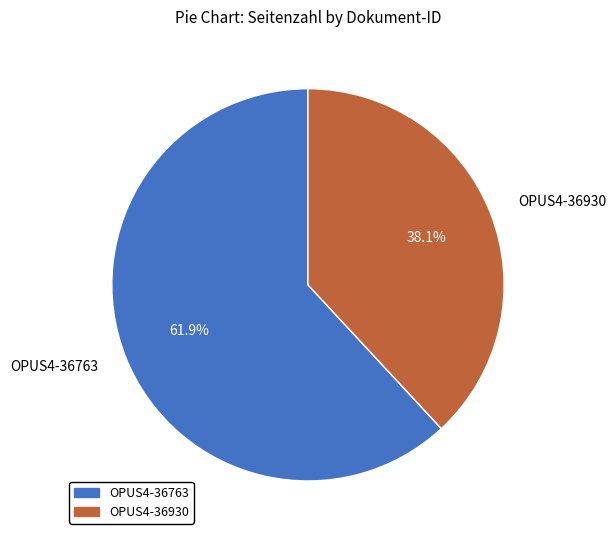

To the nearest percent, what is the difference between the OPUS4-36930 and OPUS4-36763 slice percentages?

24%